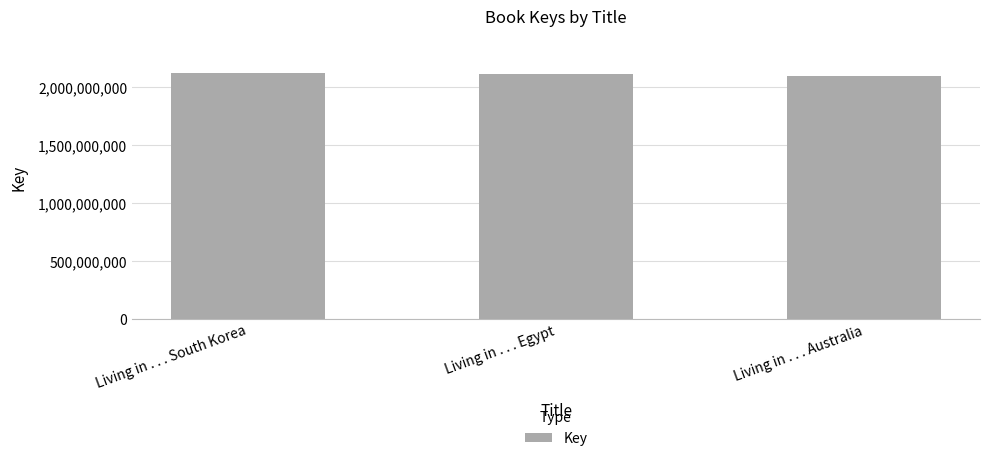

What is the greatest value displayed?

2120205762